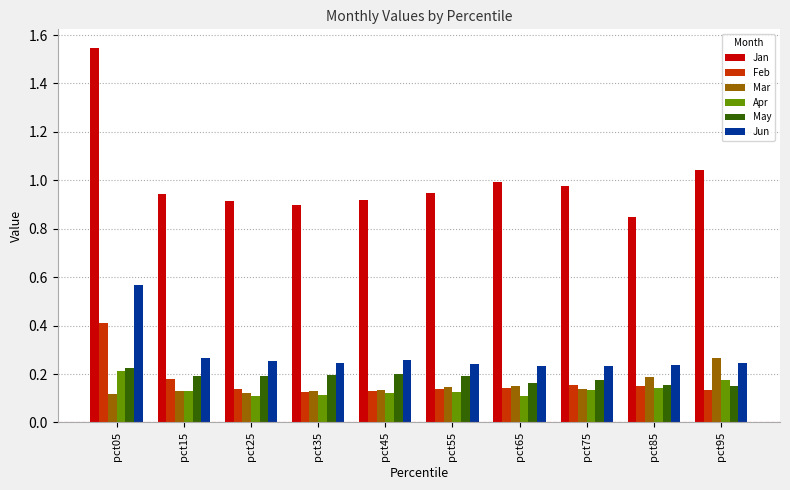

What is the sum of all Jun values?

2.8